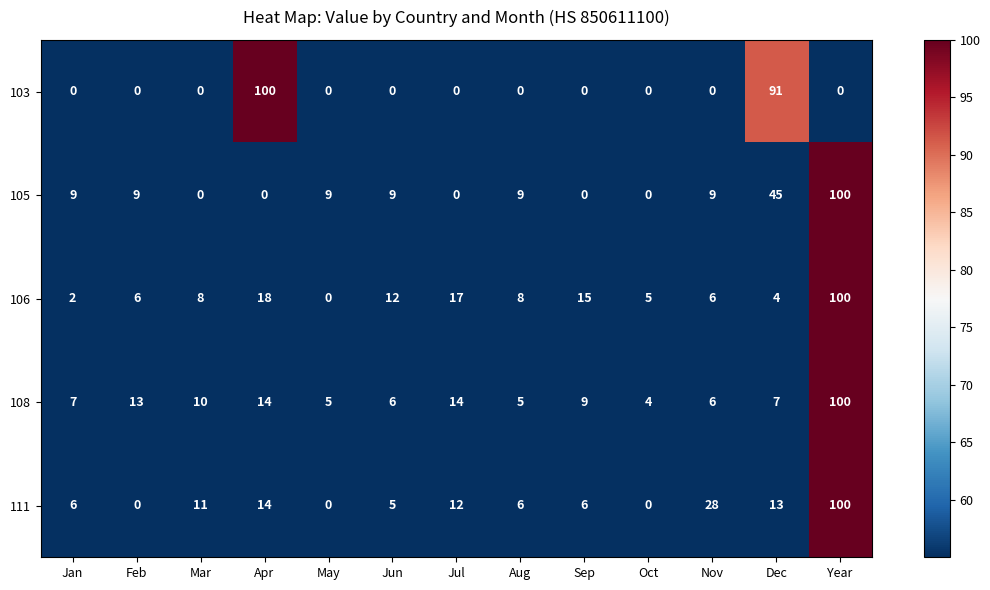

What is the average value of the 108 series?

15